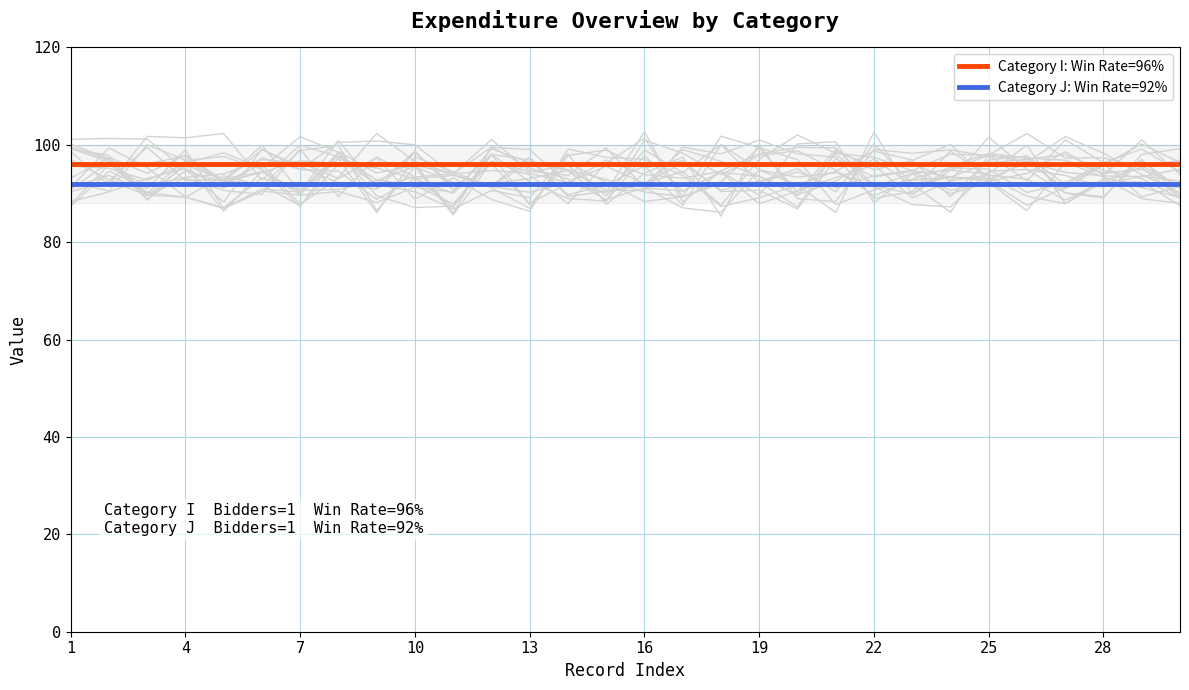

True or false: Category J: Win Rate=92% and Category I: Win Rate=96% cross at least once.

False